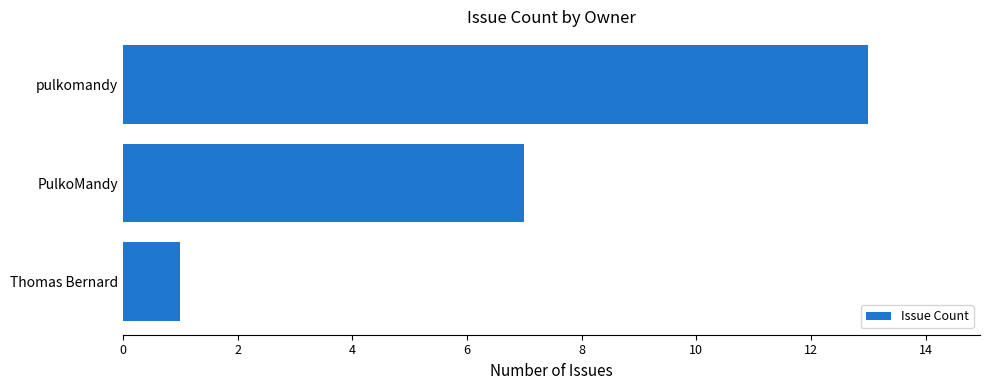

Approximately how many times larger is the value at pulkomandy compared to Thomas Bernard?

13.0